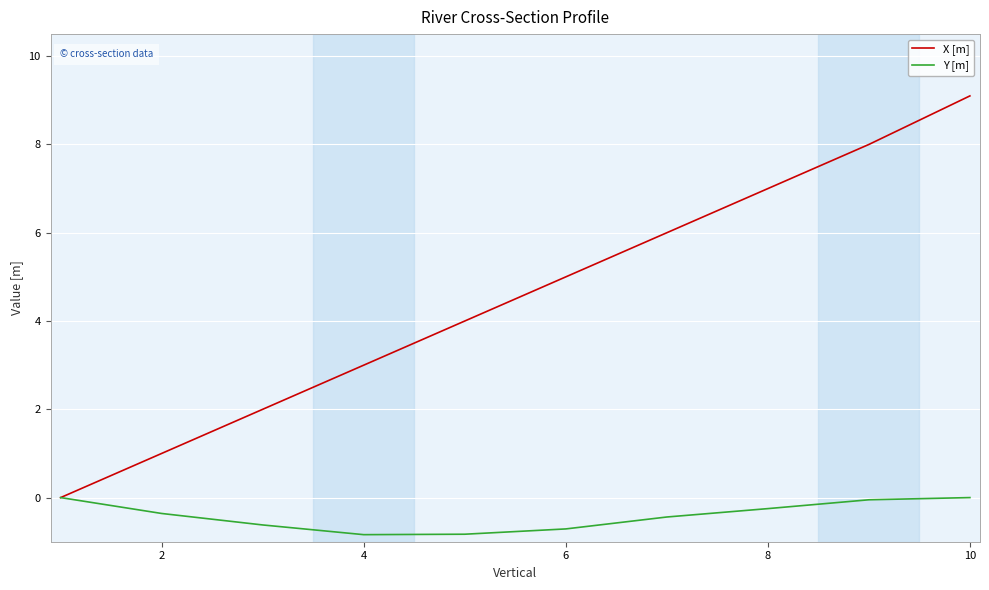

List the series in order of their peak value, lowest first.

Y [m], X [m]